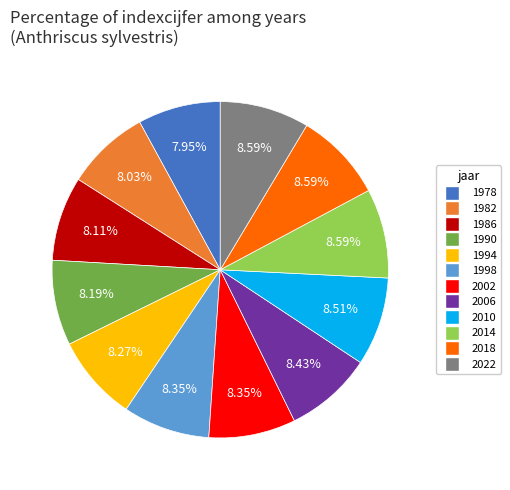

Combined, what portion of the pie is 2010 and 1982?

16.5%